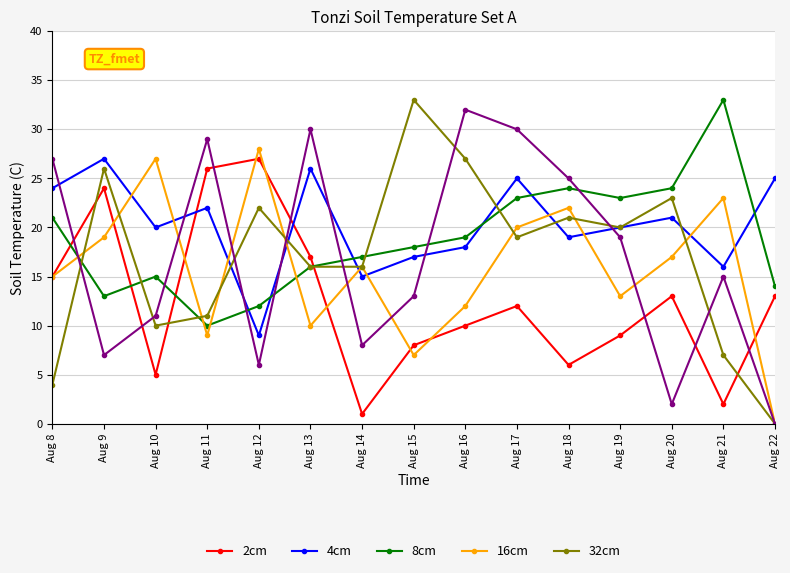

At which category is the sum across all series the highest?

Aug 17